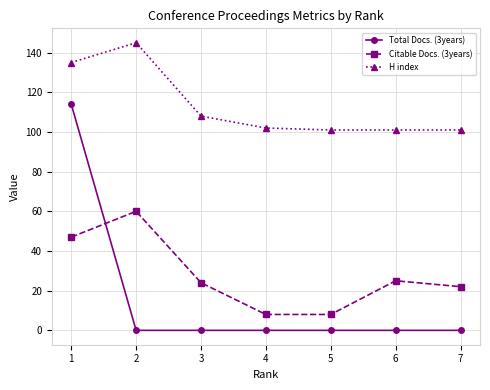

At how many categories does at least one series exceed 81?

7